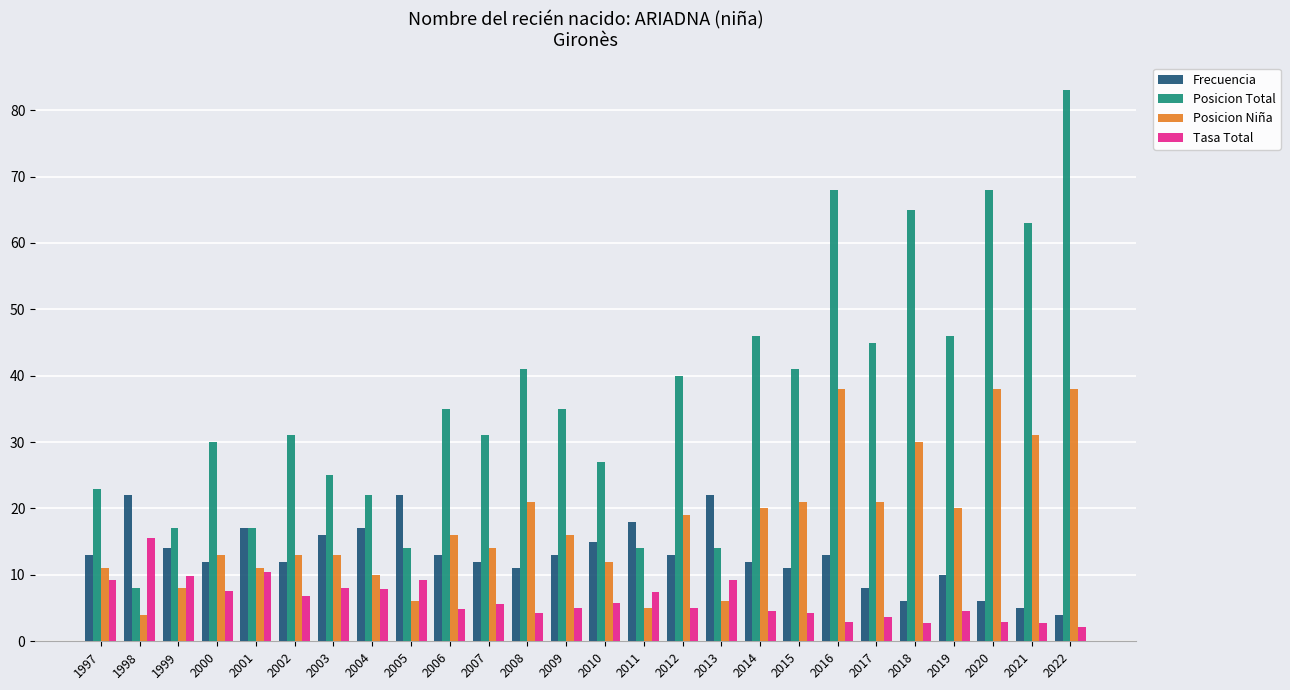

What is the lowest value of the Frecuencia series?

4.0